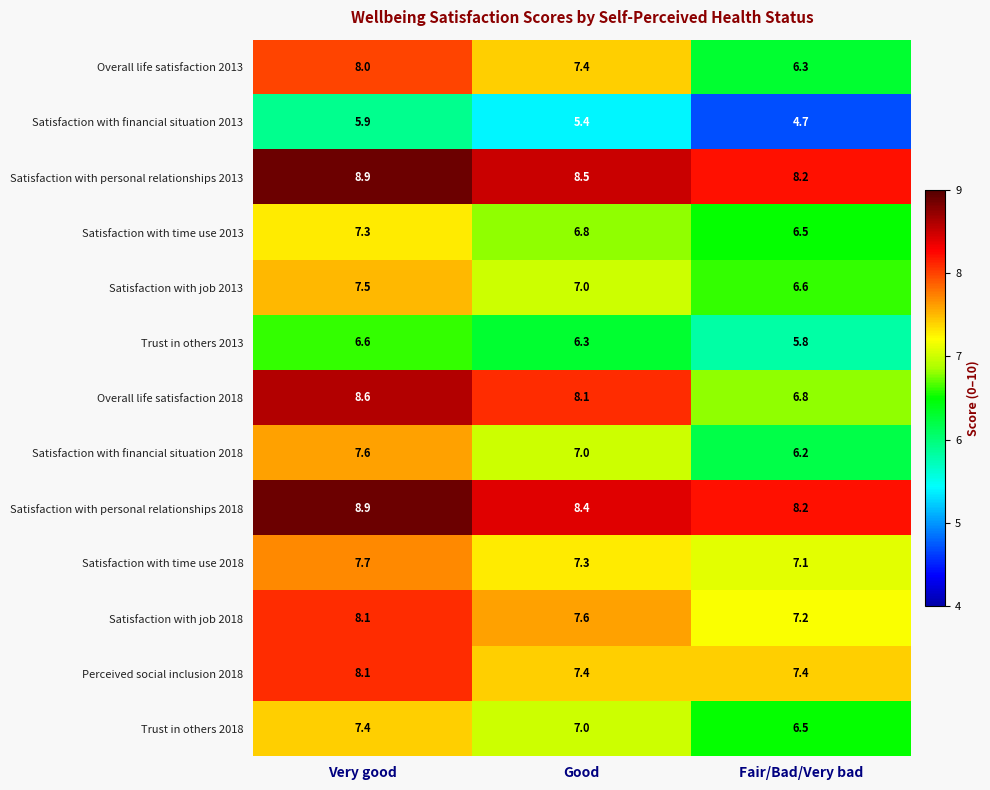

Between Very good and Fair/Bad/Very bad, which series saw the biggest shift?

Overall life satisfaction 2018